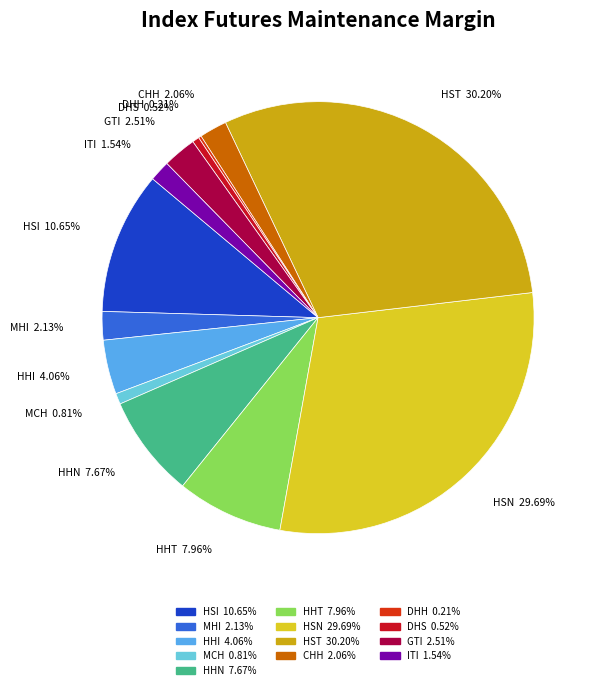

Does CHH account for over 50% of the chart?

No